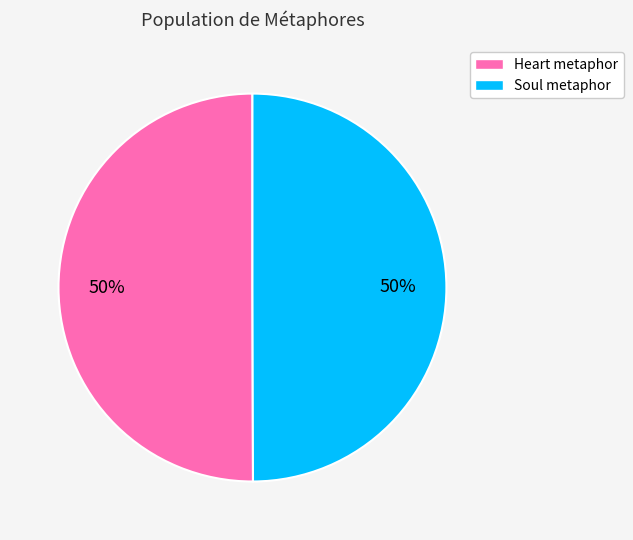

What percentage is the Soul metaphor slice, to the nearest percent?

50%